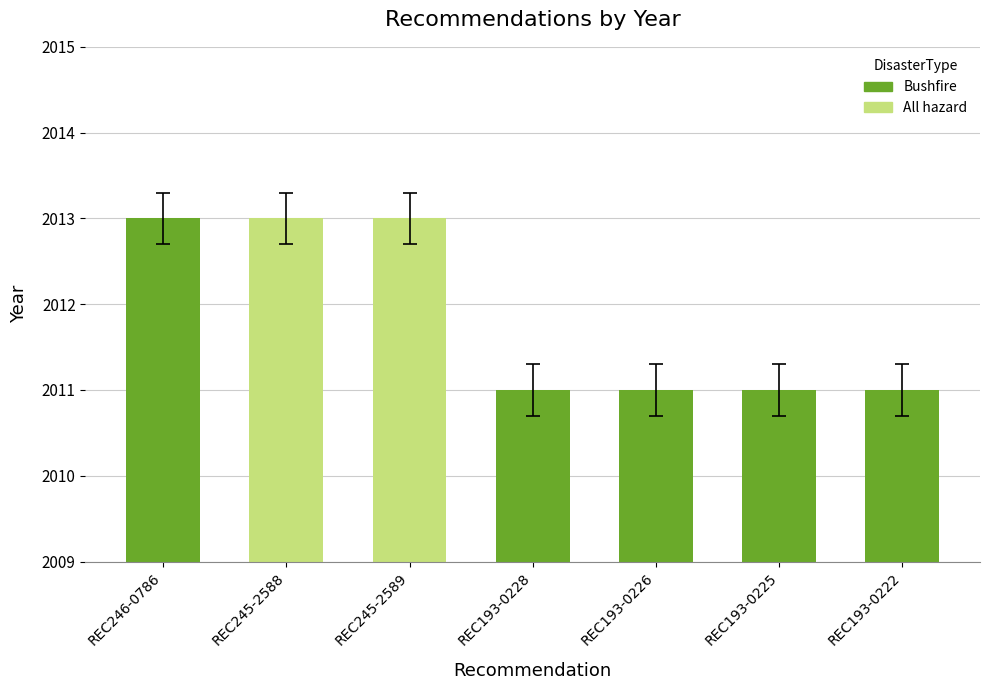

Reading right to left, extract all data points from this chart.

2011	2011	2011	2011	2013	2013	2013